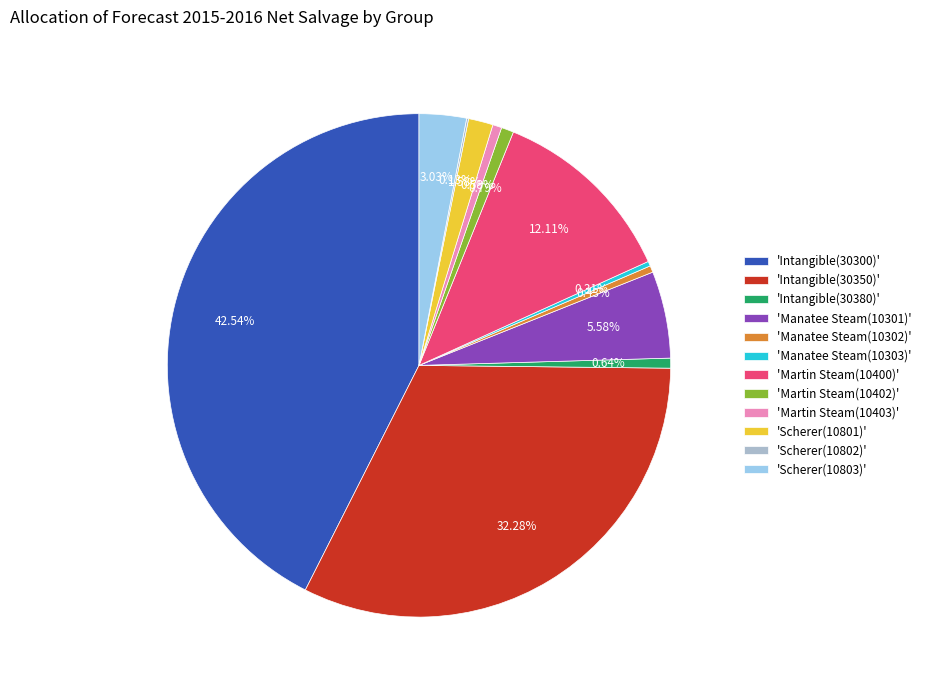

To the nearest percent, what is the difference between the largest and smallest slice percentages?

42%